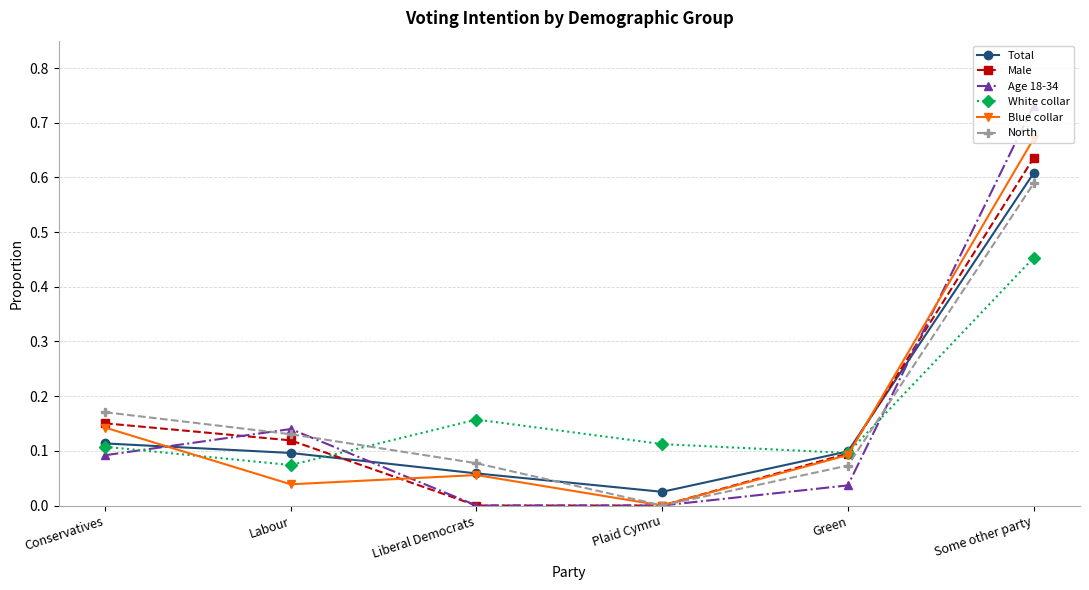

Which series has the largest range (max minus min)?

Age 18-34